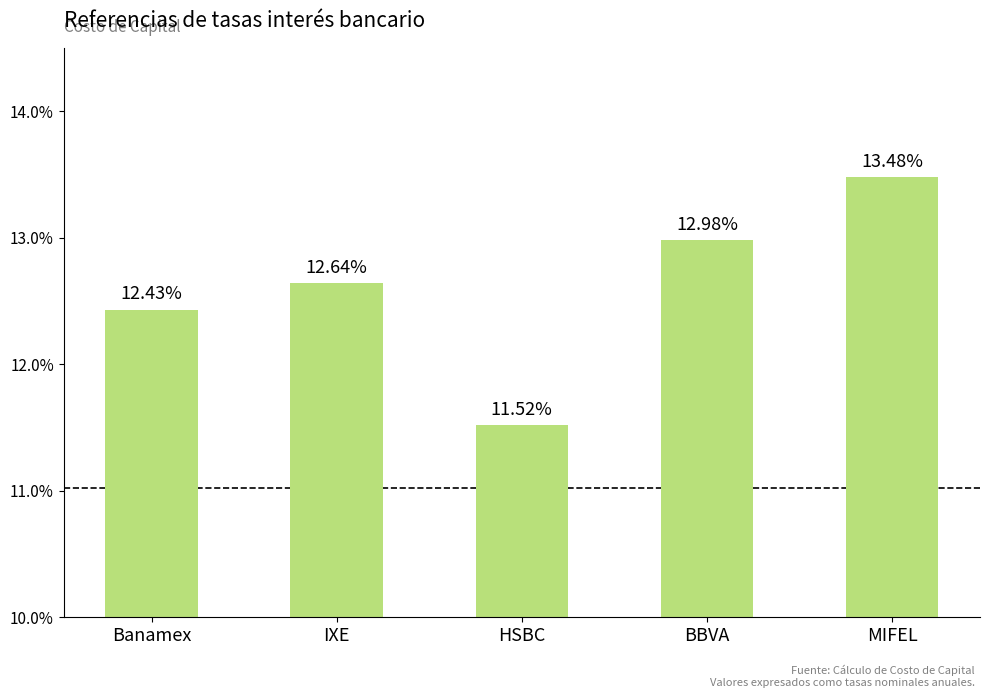

Does the chart contain any negative values?

No